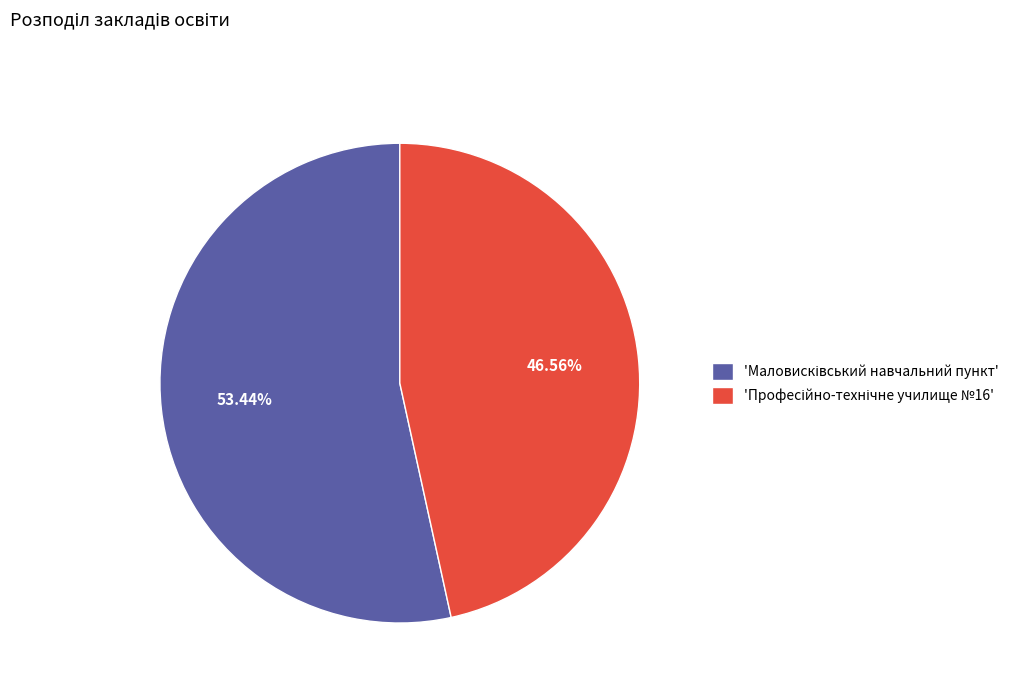

Is there any slice that represents more than half of the pie?

Yes